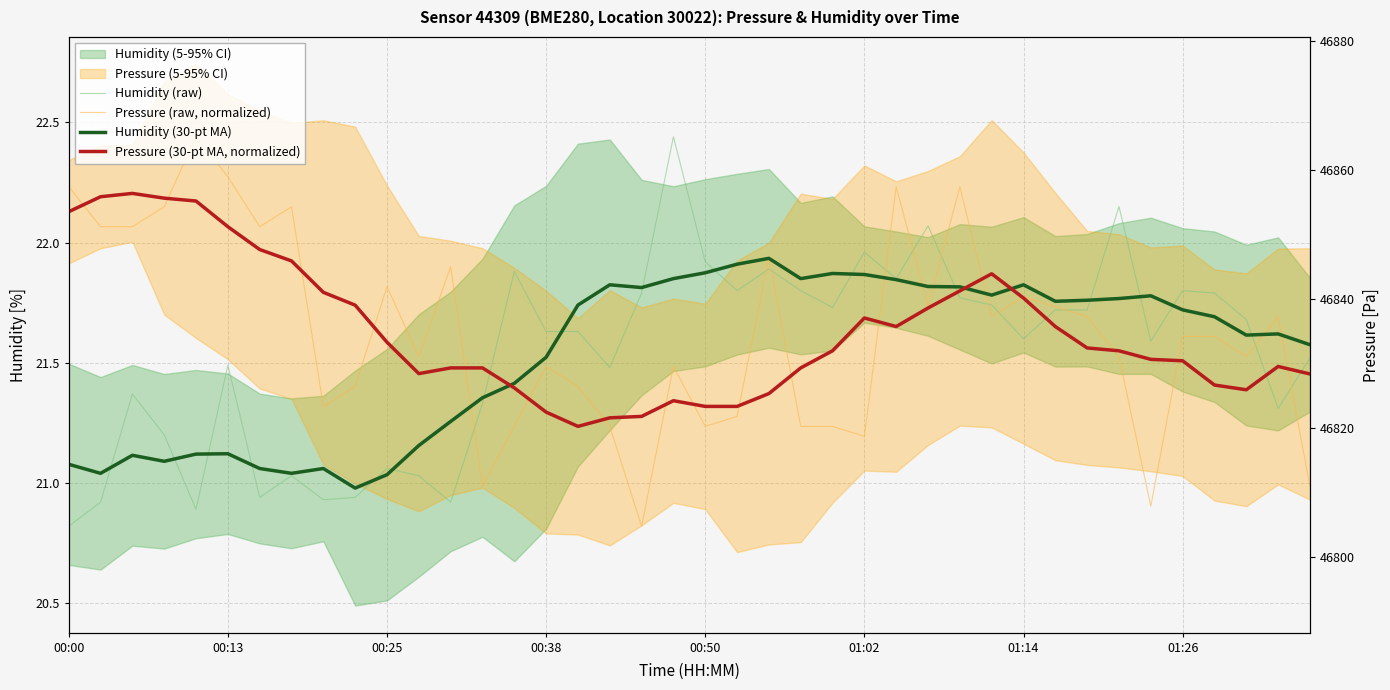

How many intersections are there between Pressure (raw, normalized) and Pressure (30-pt MA, normalized)?

17